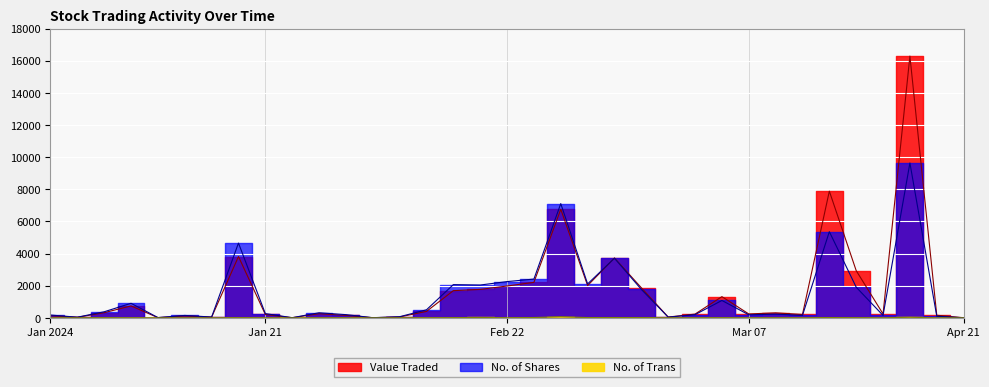

What are all the series names shown in the legend?

Value Traded, No. of Shares, No. of Trans